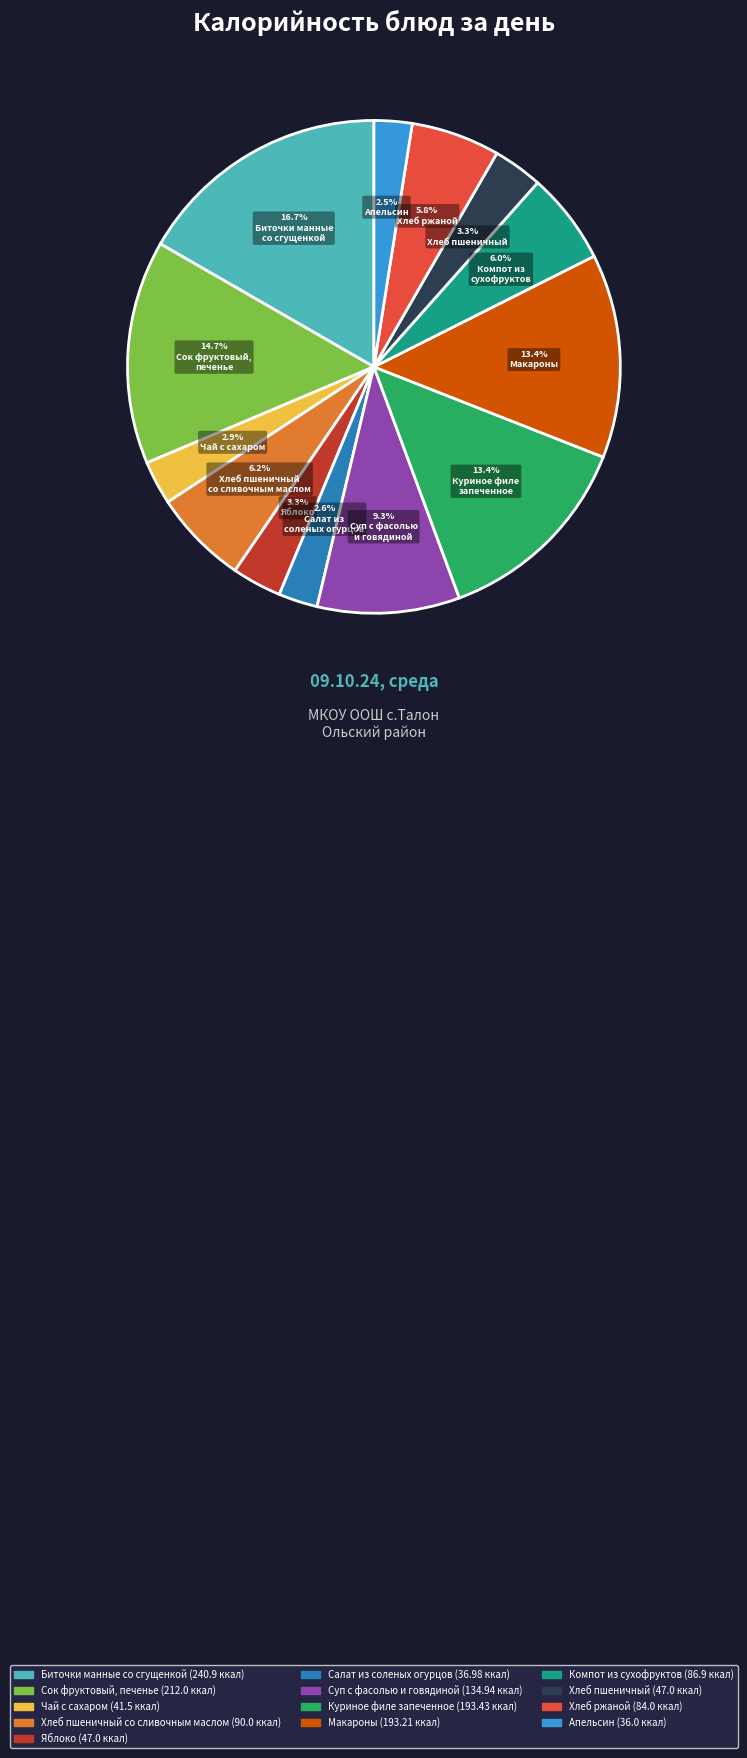

Is there any slice that represents more than half of the pie?

No